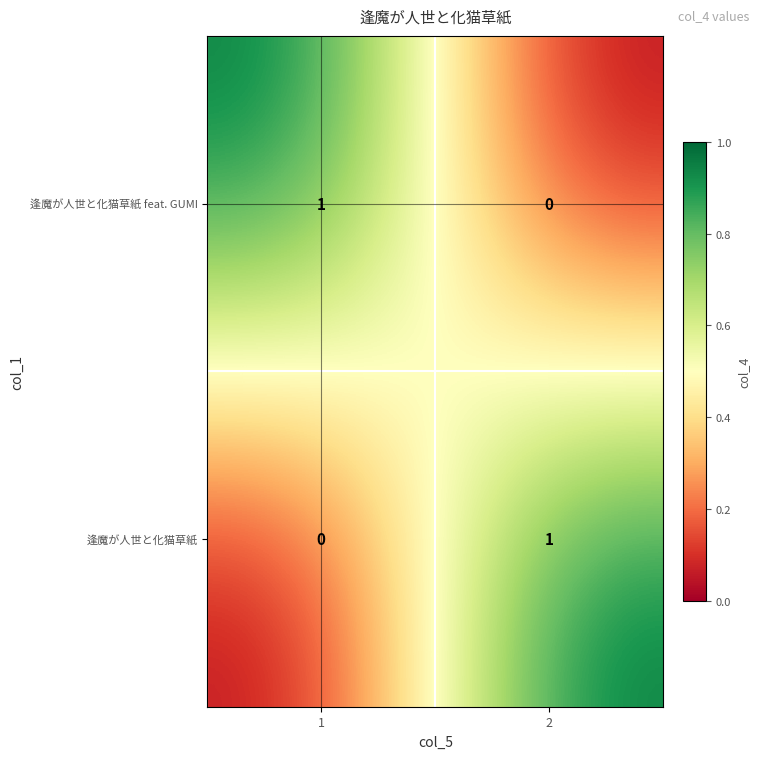

True or false: 逢魔が人世と化猫草紙 feat. GUMI has a value of 1 at 2.

False